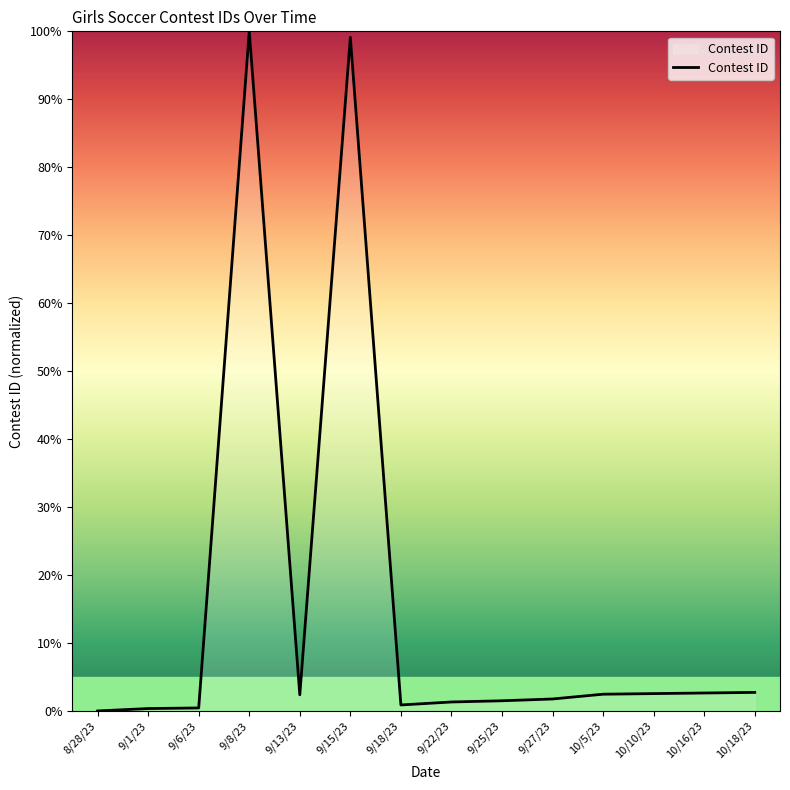

The value at 10/16/23 is 2.6. True or false?

True